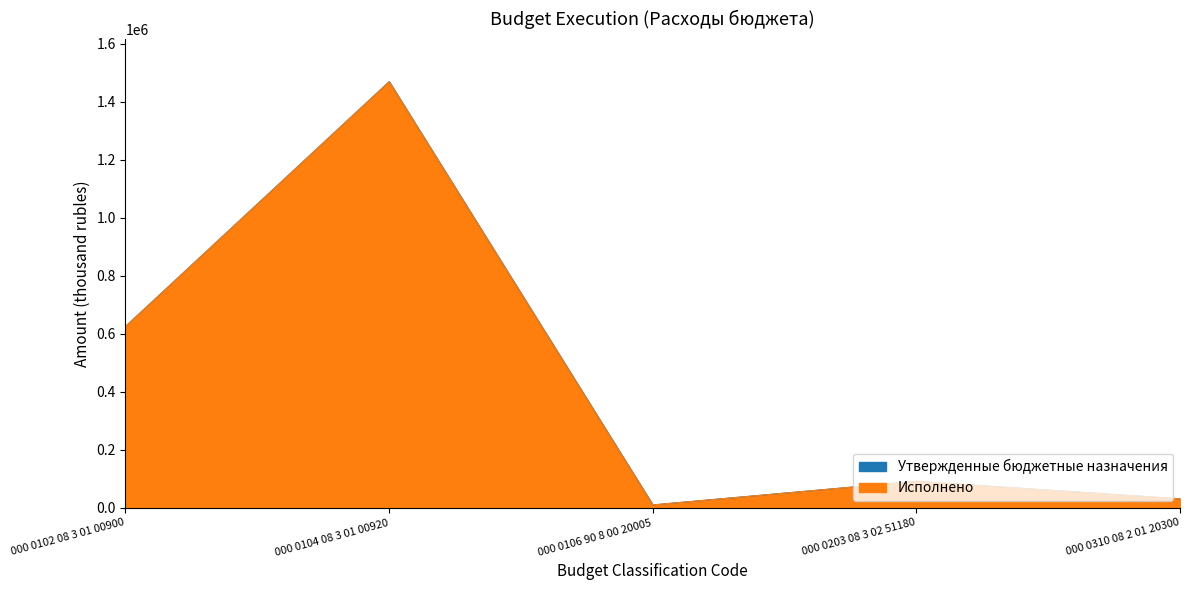

Does the chart display data point markers on the line(s)?

No